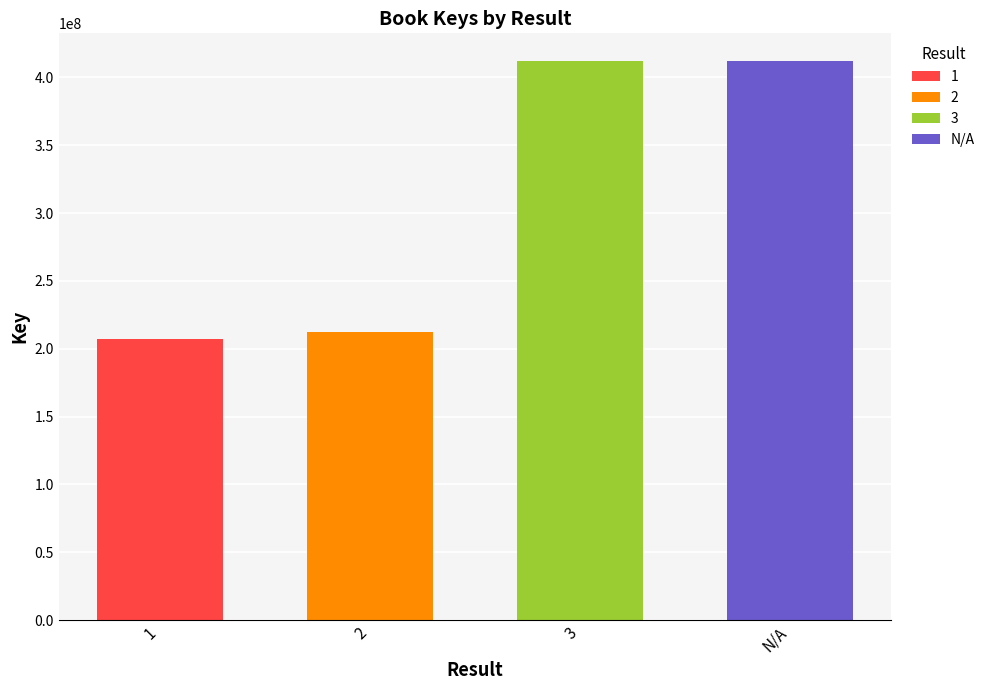

What is the change in value from 1 to 3?

+204661161